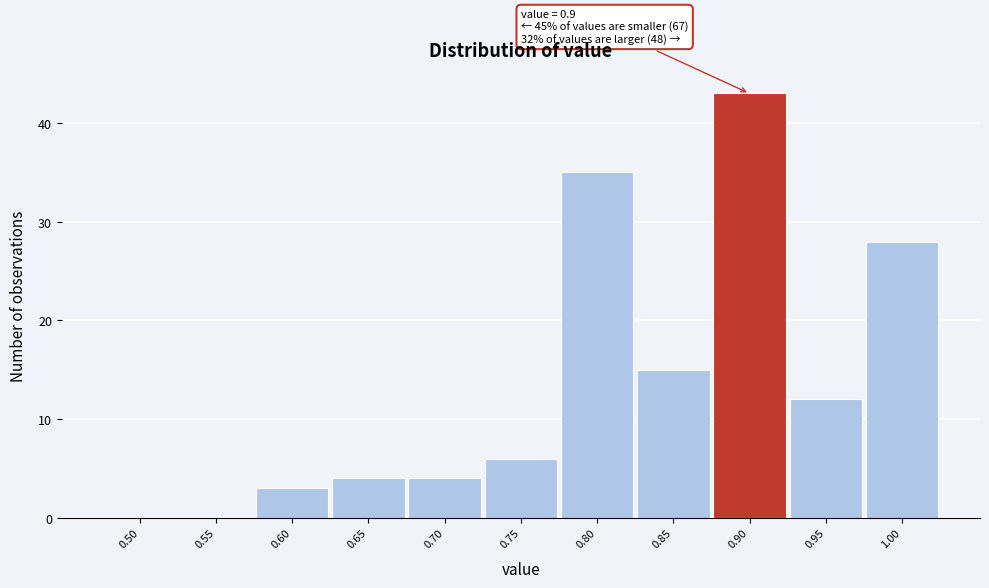

Reading left to right, extract all data points from this chart.

0.50=0	0.55=0	0.60=3	0.65=4	0.70=4	0.75=6	0.80=35	0.85=15	0.90=43	0.95=12	1.00=28